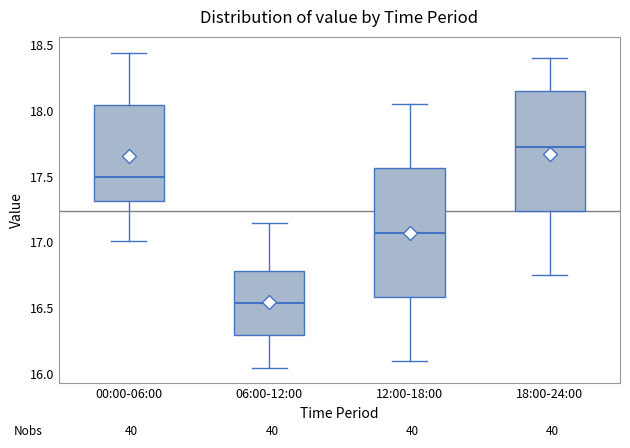

Where does the upper whisker of the box for 00:00-06:00 end on the y-axis? The values are not printed on the chart, so give them approximately, as read against the axis.

18.45